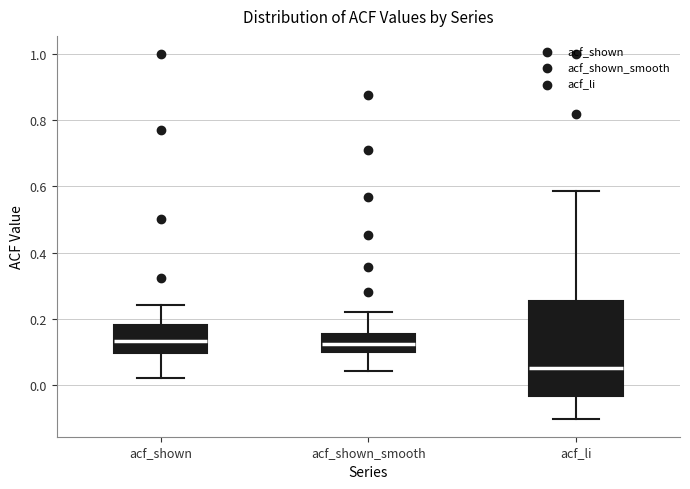

Which box has the lowest median line?

acf_li